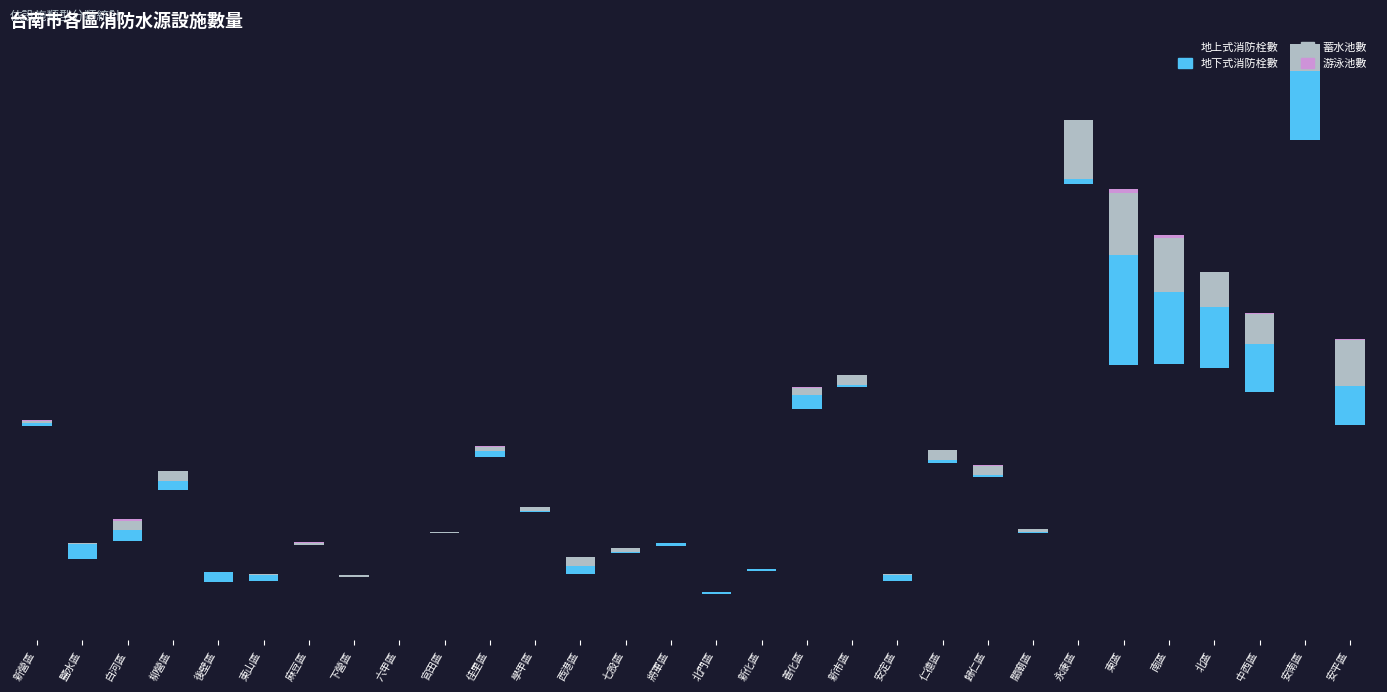

Is it true that 地下式消防栓數 equals 18 at 佳里區?

False